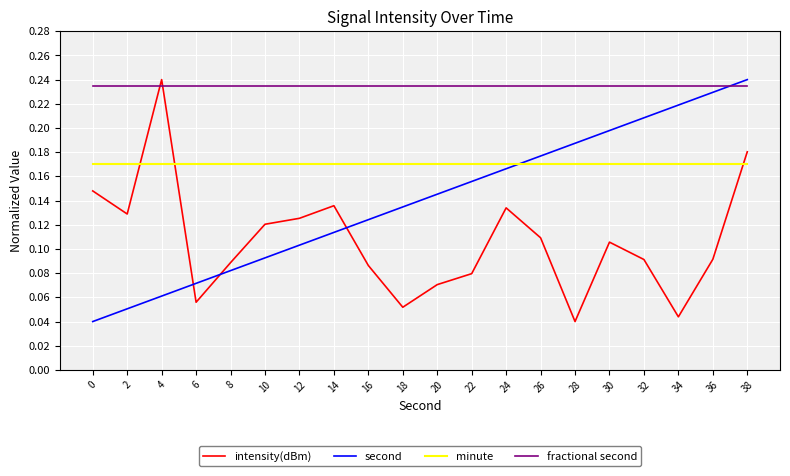

True or false: intensity(dBm) has a value of 0.2 at 2.

False